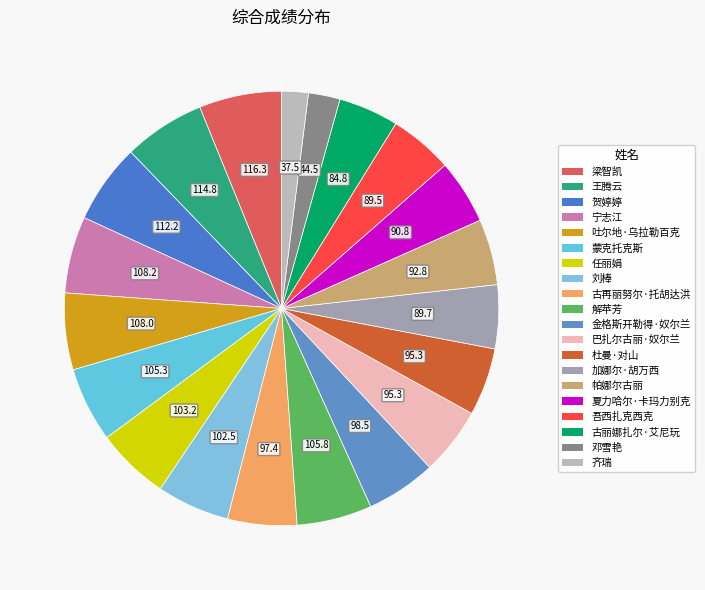

Combined, what portion of the pie is 古再丽努尔·托胡达洪 and 金格斯开勒得·奴尔兰?

10.4%